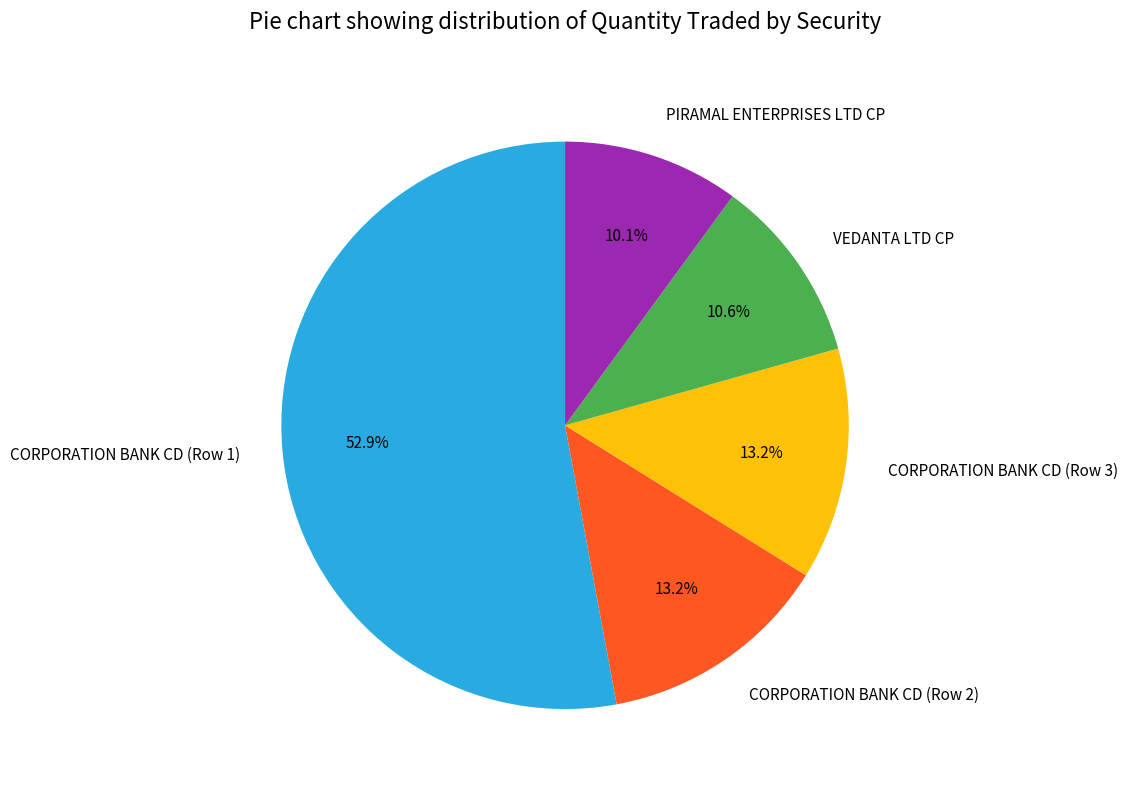

What is the majority slice?

CORPORATION BANK CD (Row 1)